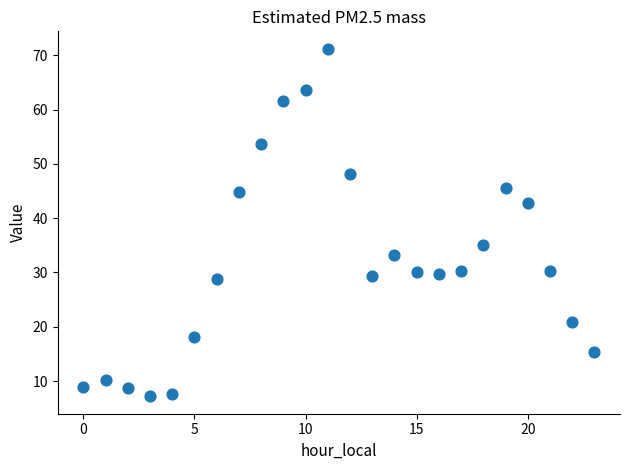

What is the range of Y values (max minus min)?

64.0